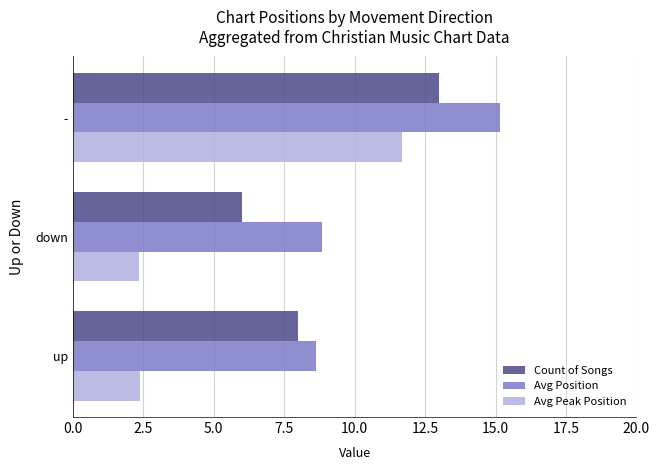

The Count of Songs series shows 7.0 at -. True or false?

False